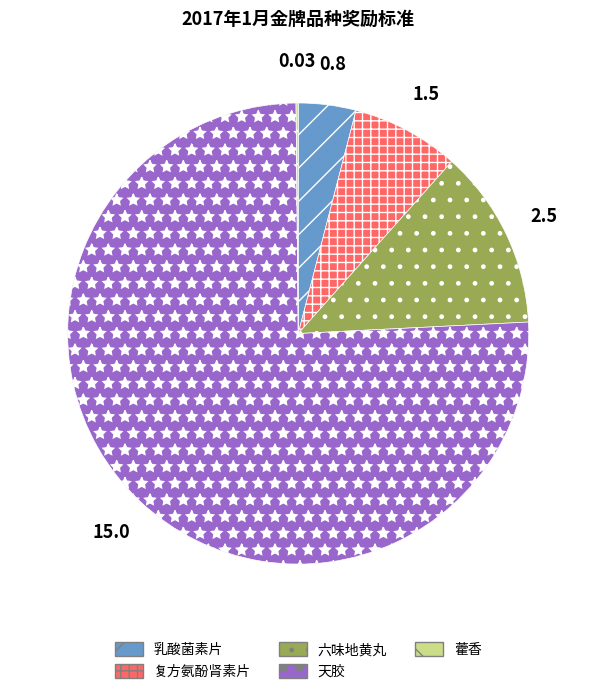

Is the sum of 六味地黄丸 and 复方氨酚肾素片 greater than half?

No